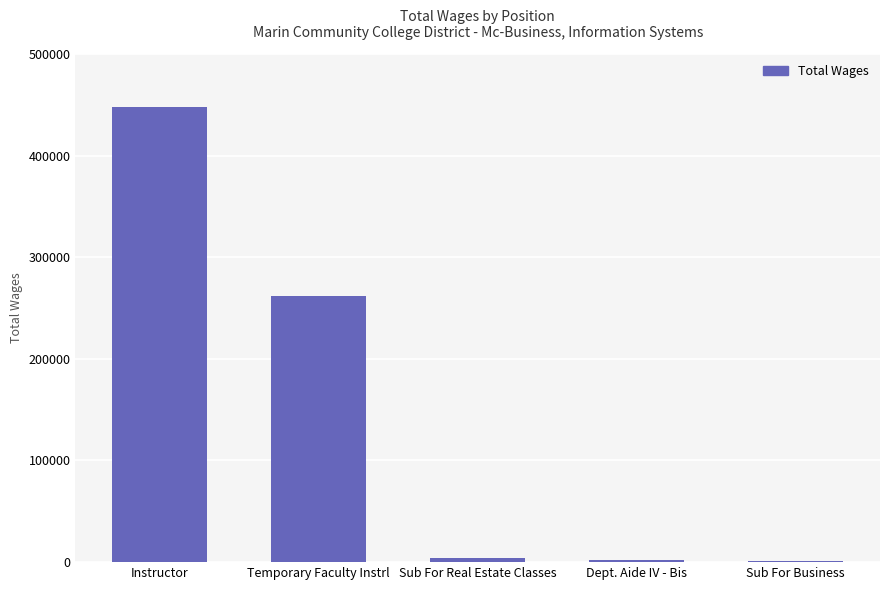

The chart shows a value of 261913 at Temporary Faculty Instrl. True or false?

True